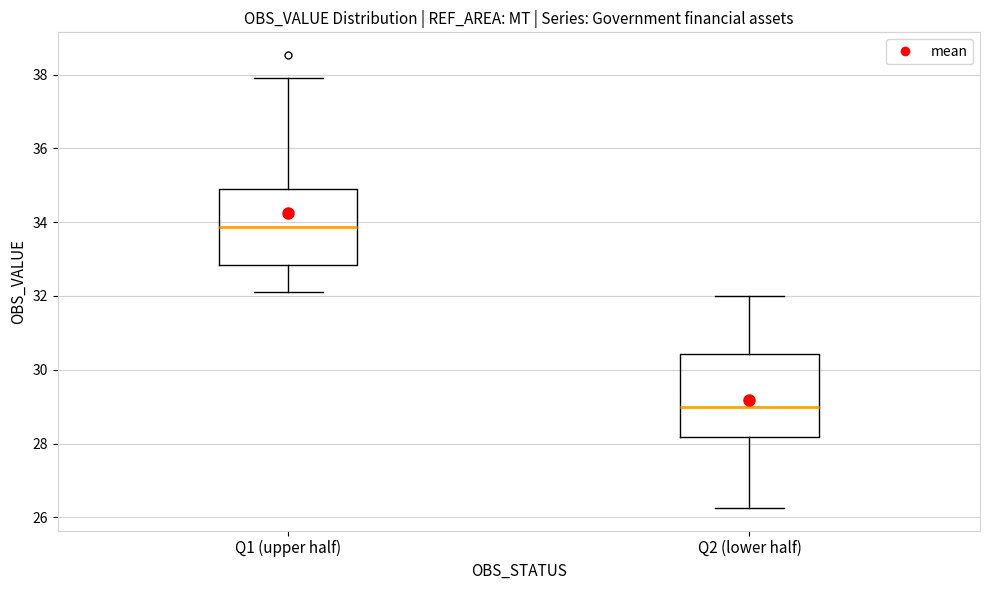

Reading left to right, read every box against the y-axis: the position of its median line, the range the box covers, and the ends of its whiskers. The values are not printed on the chart, so give them approximately, as read against the axis.

Q1 (upper half): median 33.8, box 32.8 to 35.0, whiskers 32.2 to 38.0
Q2 (lower half): median 29.0, box 28.2 to 30.4, whiskers 26.2 to 32.0